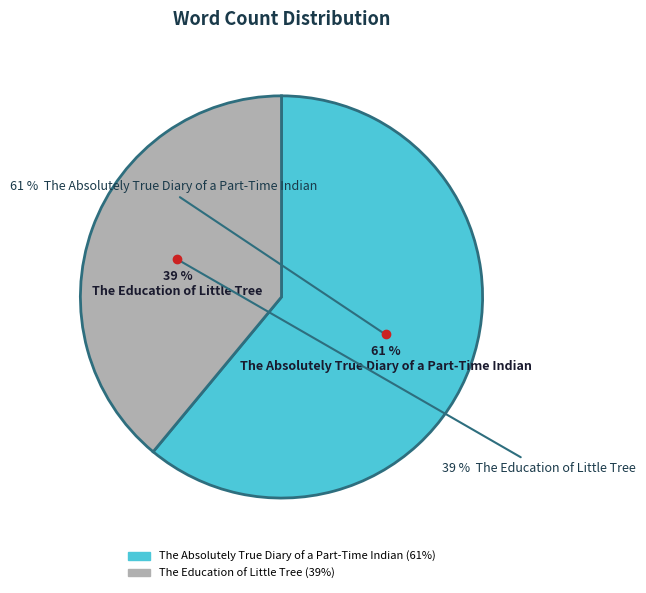

Is the sum of The Education of Little Tree and The Absolutely True Diary of a Part-Time Indian greater than half?

Yes